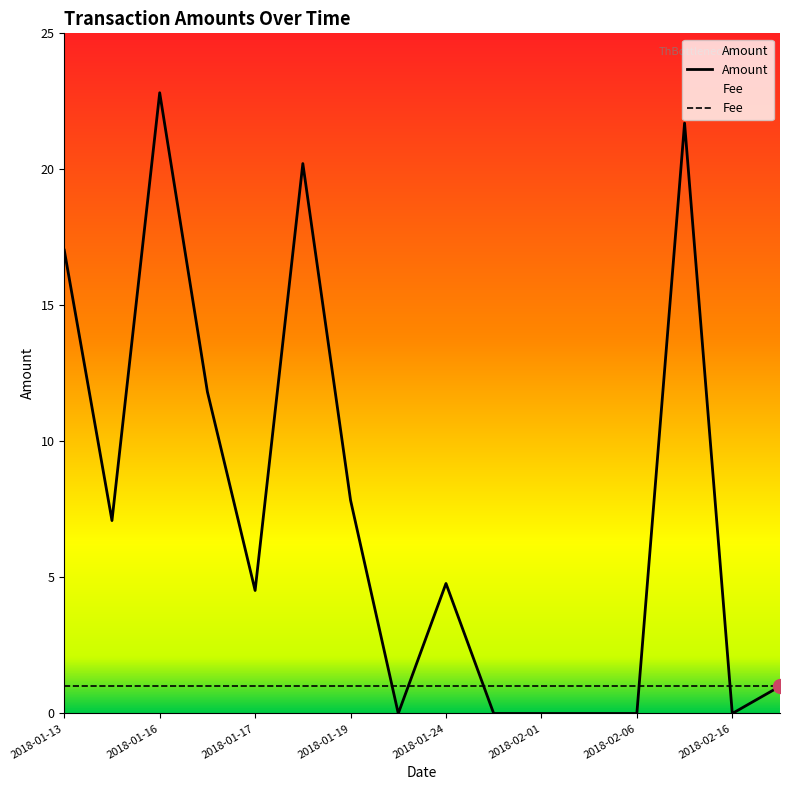

What is the label of the 3rd point from the right?

2018-02-10